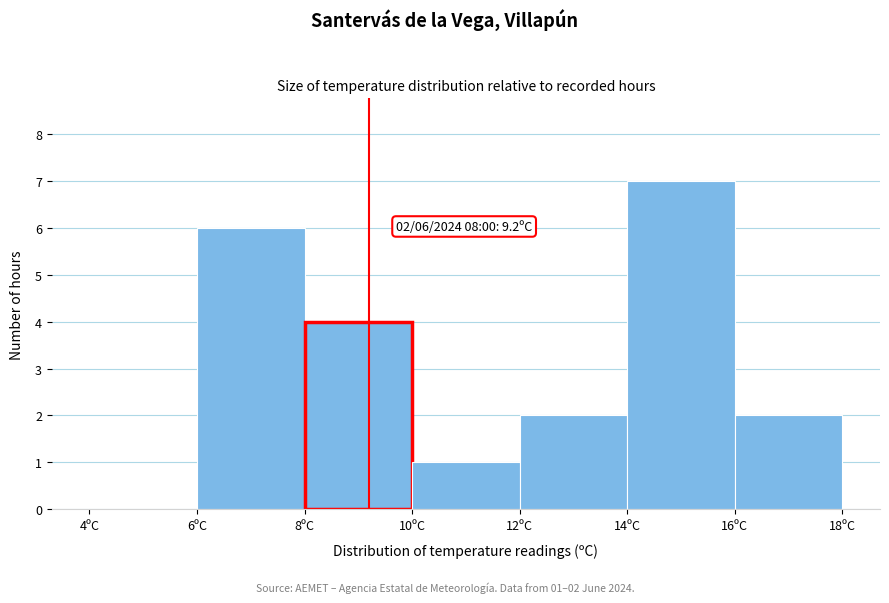

Over which range of the x-axis is the bar tallest?

14 to 16